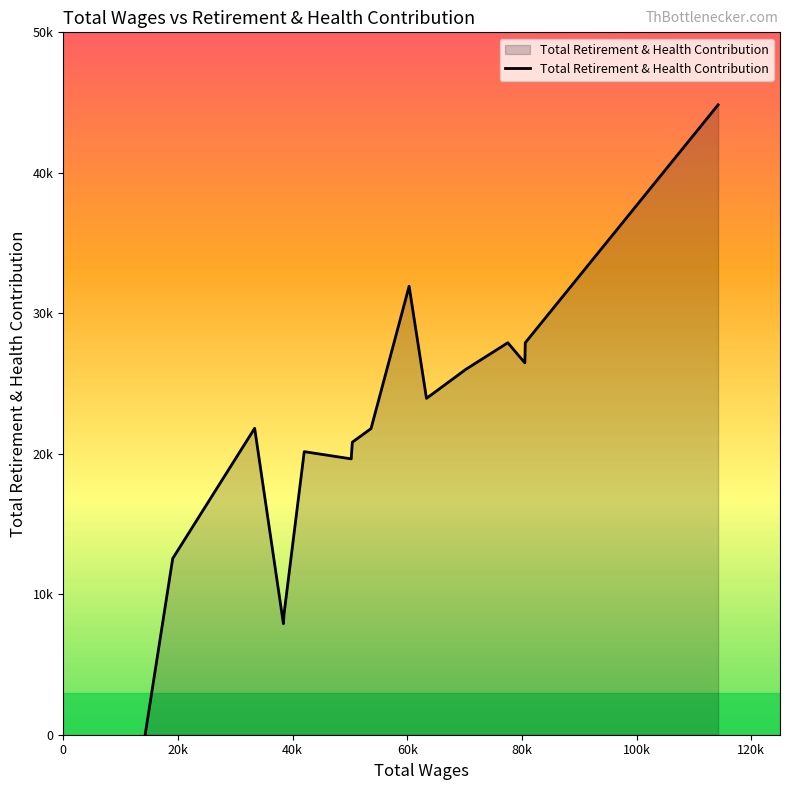

How many lines are shown in the chart?

1